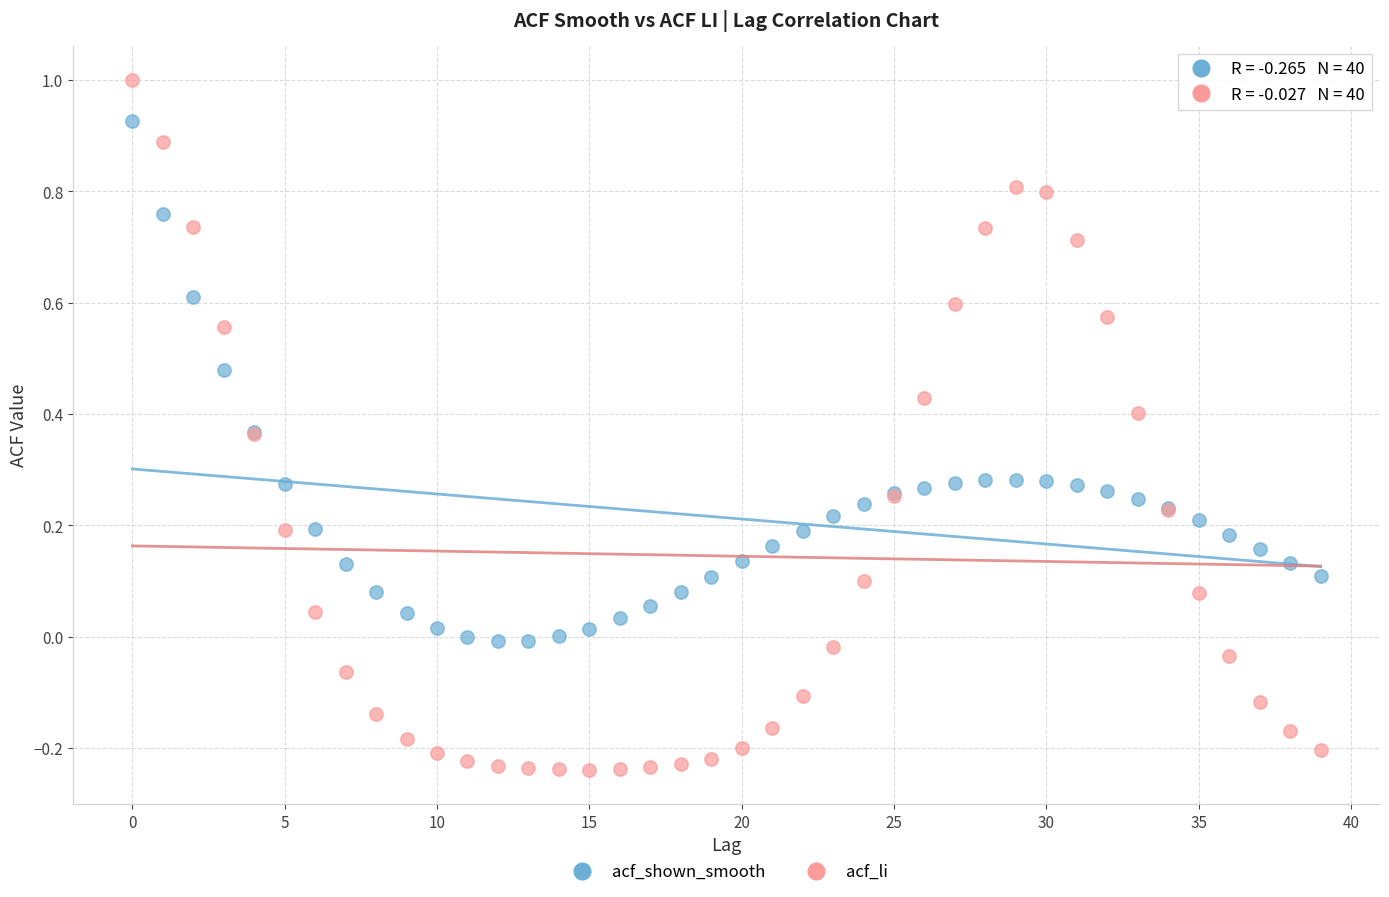

Which series has the widest spread of Y values?

acf_li